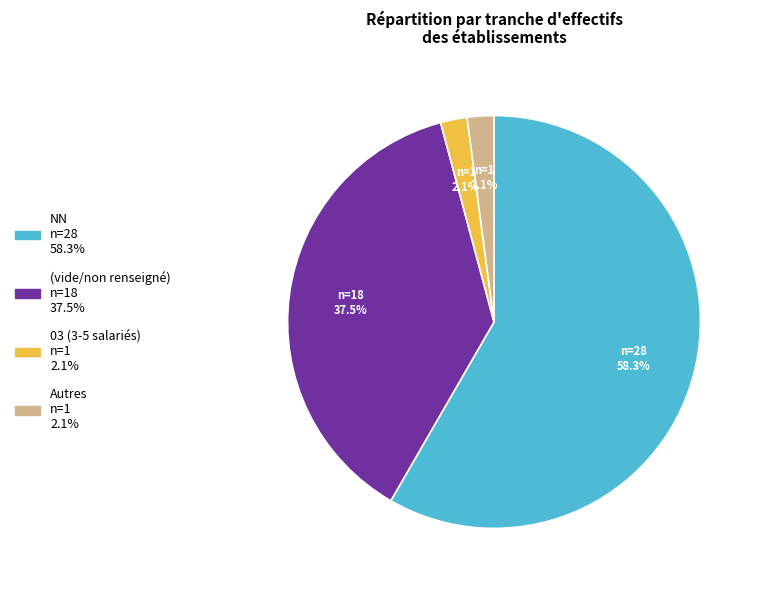

Is there any slice that represents more than half of the pie?

Yes